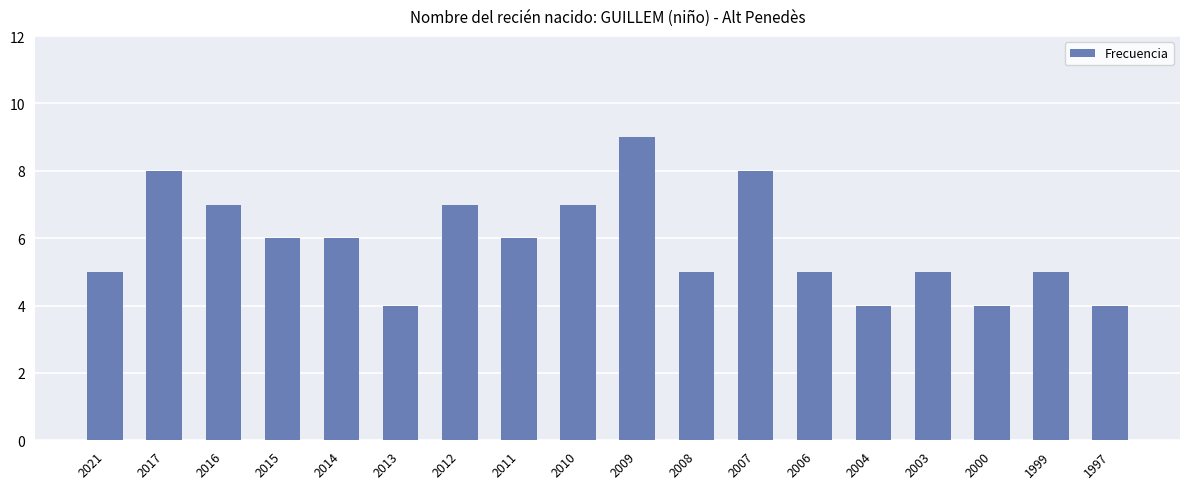

Read the value at 2016.

7